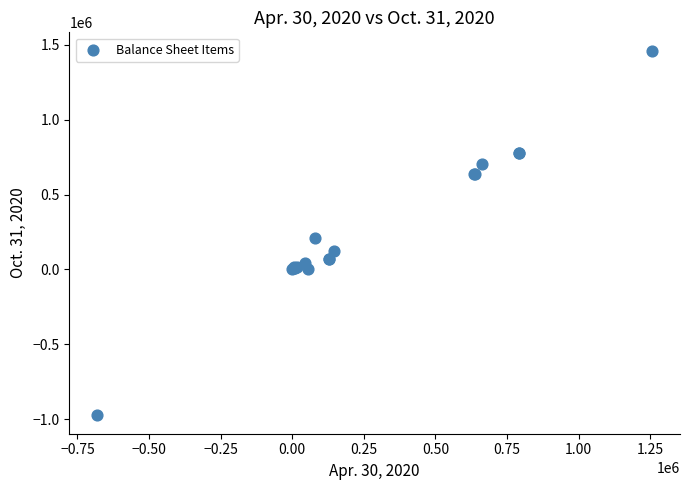

What Y value in the scatter plot is closest to 243058?

212500